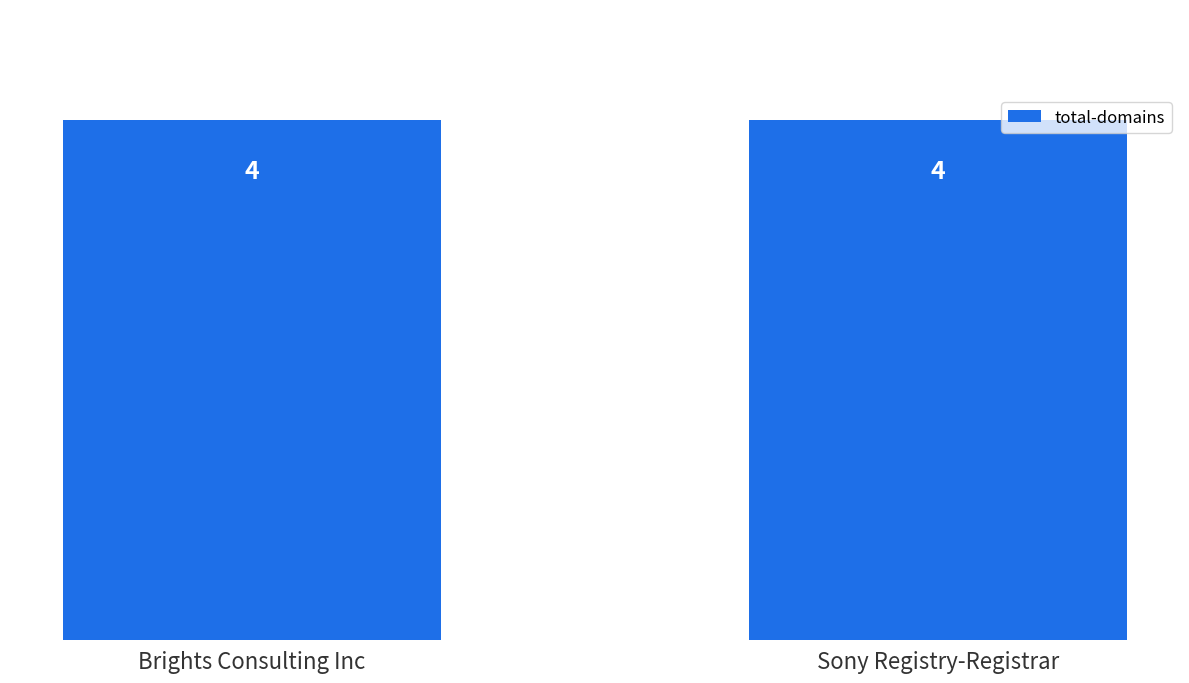

Count the number of categories in the chart.

2